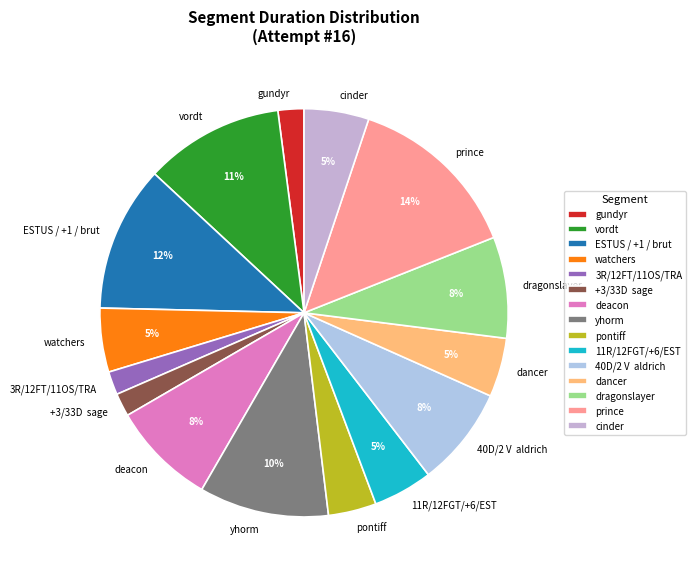

To the nearest percent, what is the combined percentage of prince and watchers?

19%